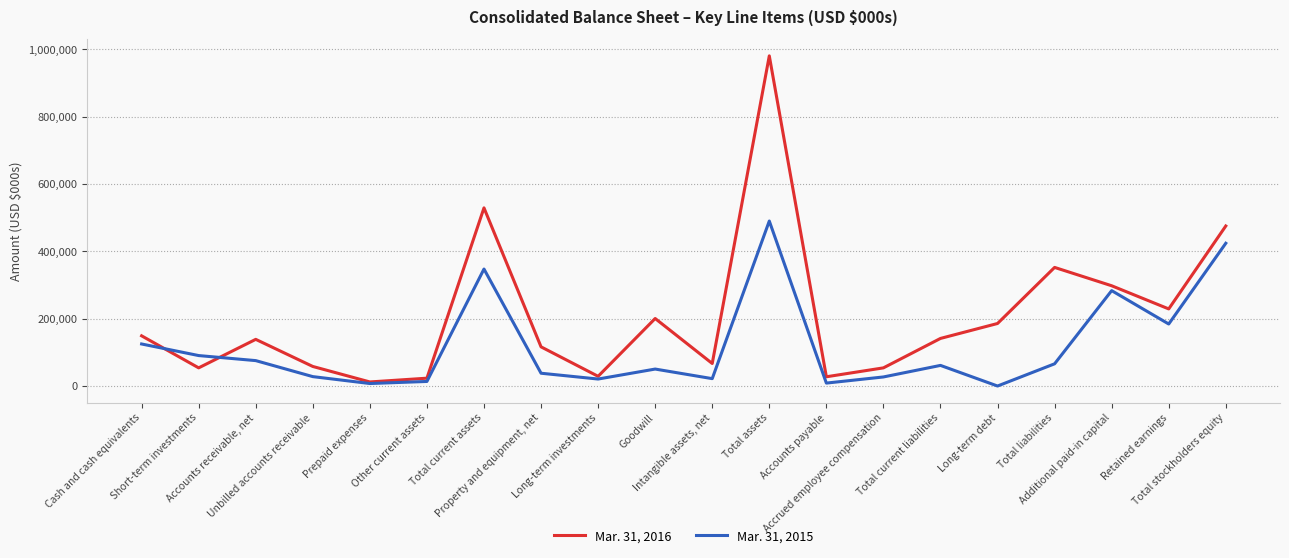

Where is the first local minimum for Mar. 31, 2016?

Short-term investments